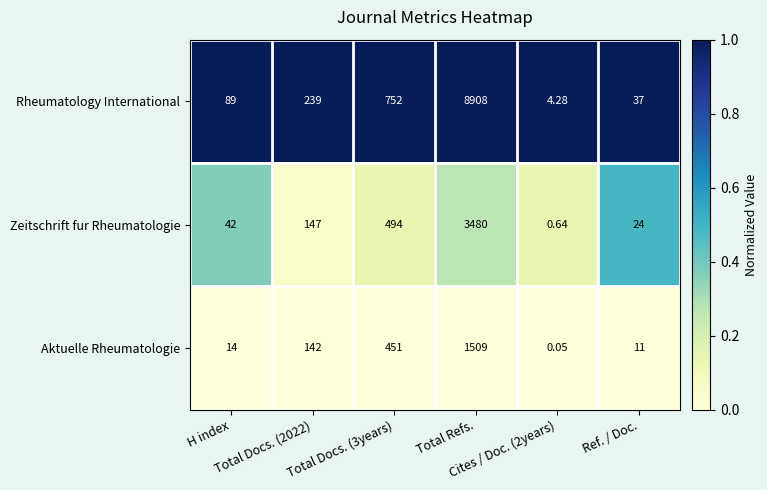

Which series has the largest range (max minus min)?

Rheumatology International